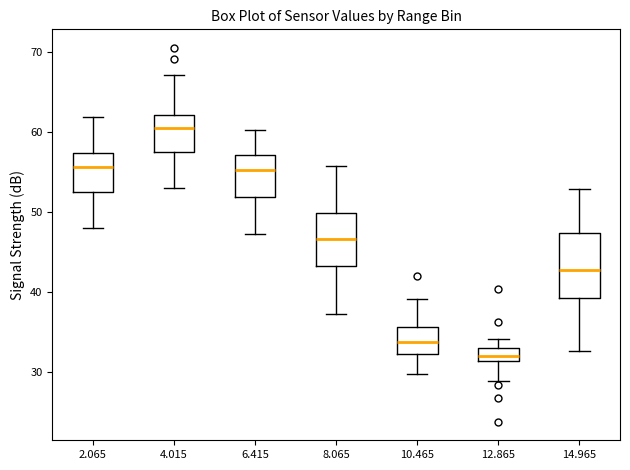

Where is the upper edge of the box at x = 10.465 on the y-axis? The values are not printed on the chart, so give them approximately, as read against the axis.

36